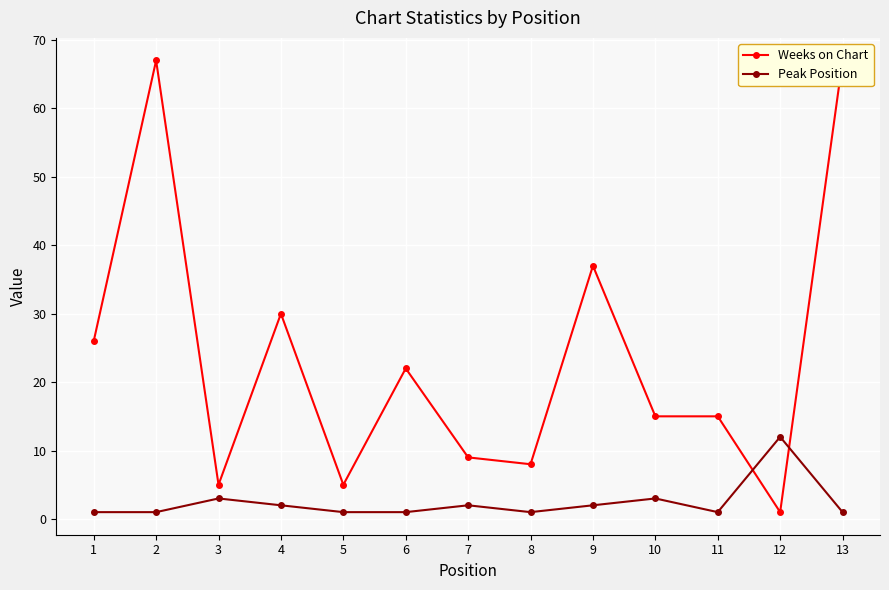

At 12, list the series in order from largest to smallest.

Peak Position, Weeks on Chart